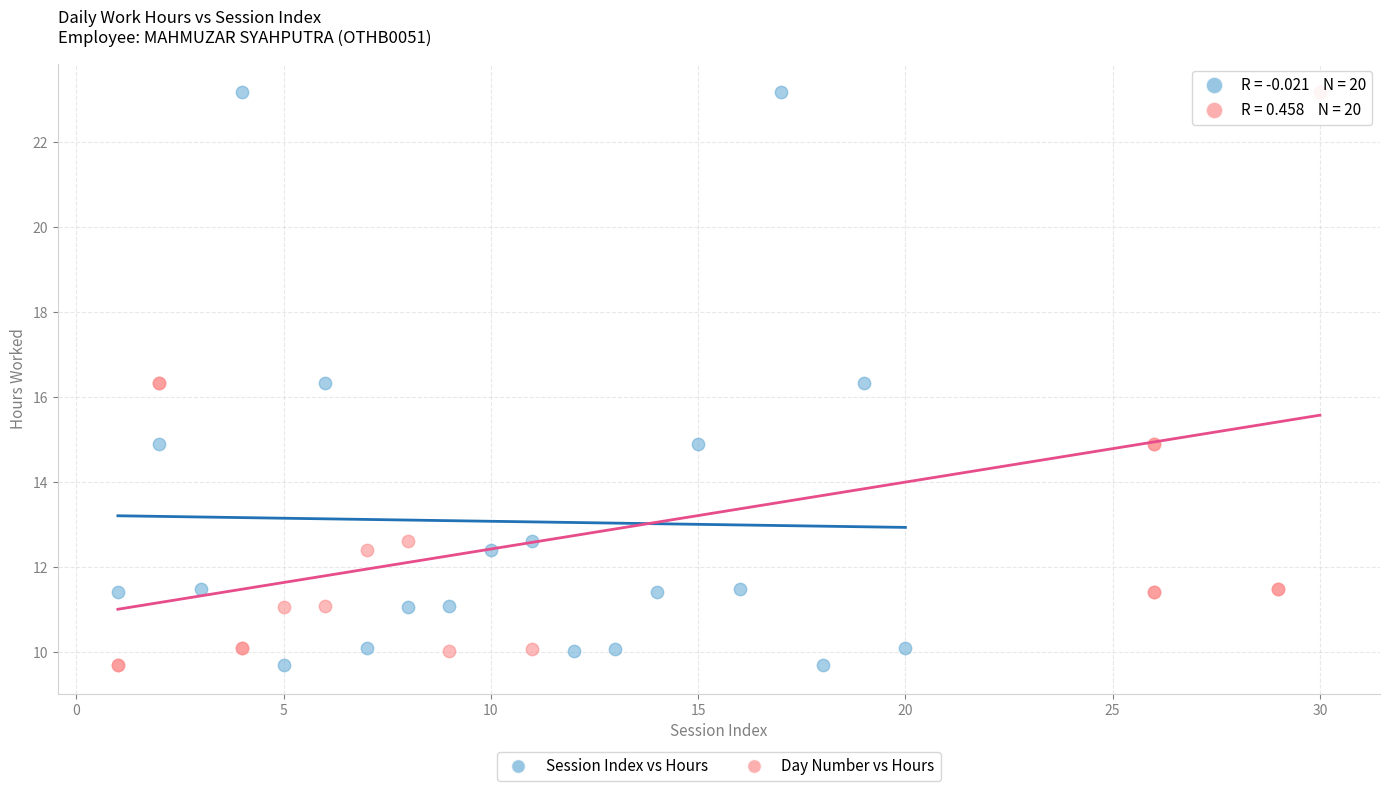

What are all the series names shown in the legend?

Session Index vs Hours, Day Number vs Hours